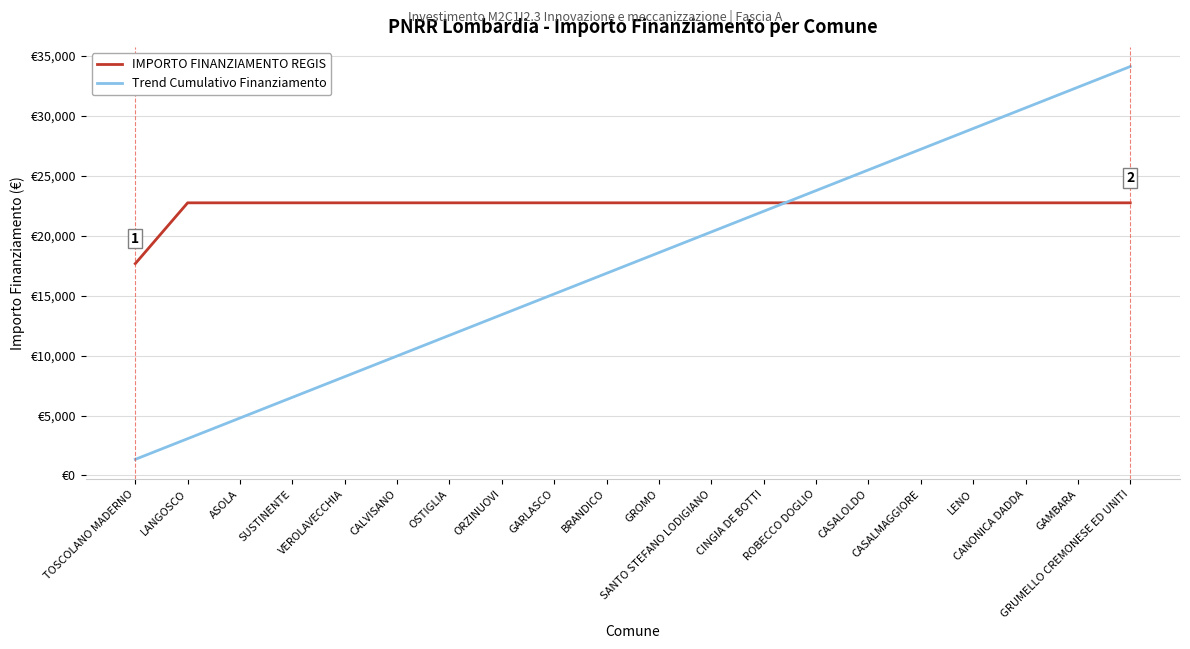

Which series ends up on top after the final intersection of IMPORTO FINANZIAMENTO REGIS and Trend Cumulativo Finanziamento?

Trend Cumulativo Finanziamento